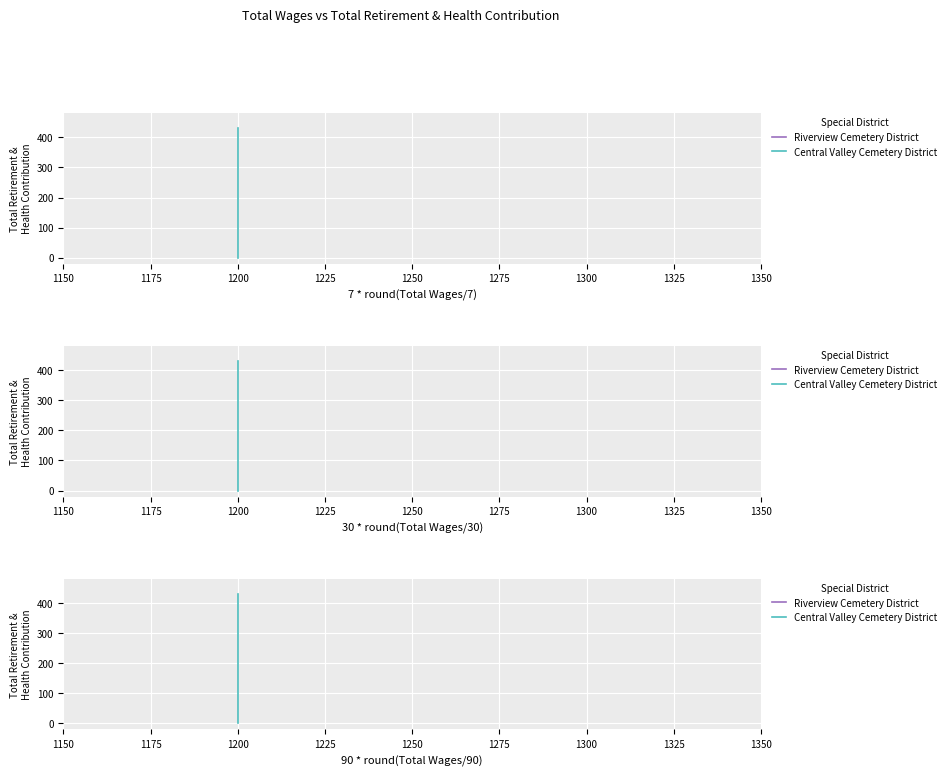

What is the spread (max minus min) of values at 1200?

431